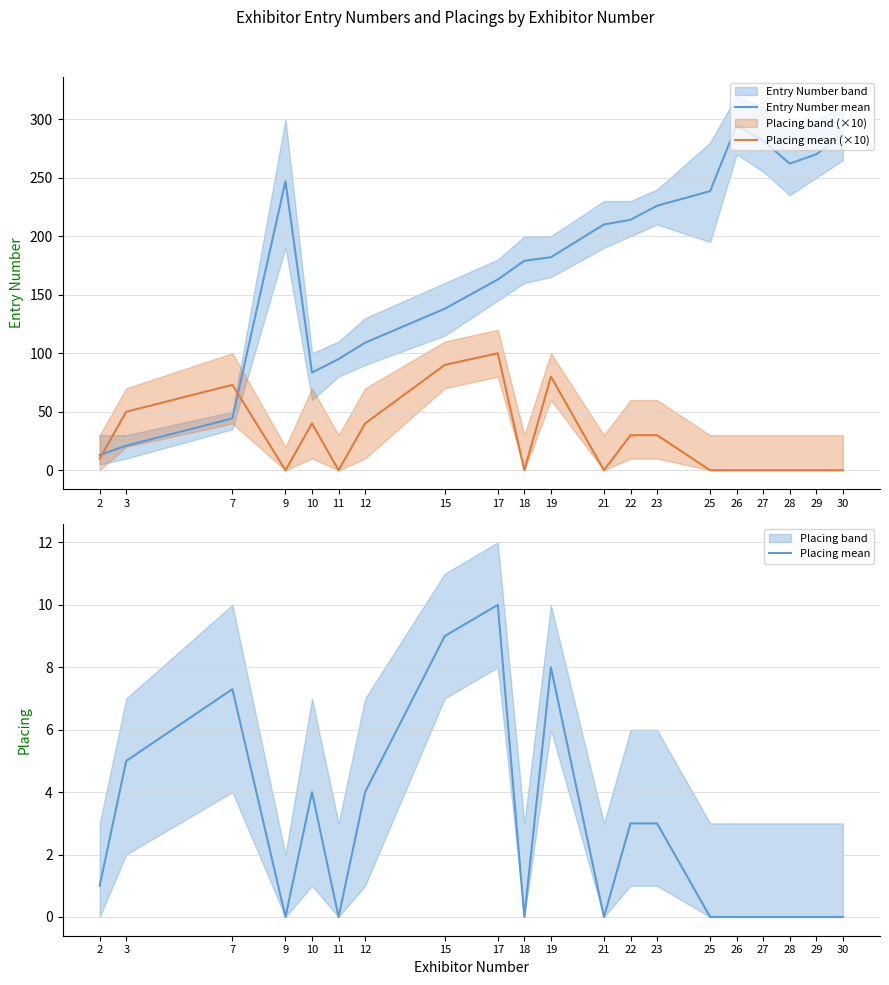

True or false: Placing mean has a value of 5.6 at 27.

False